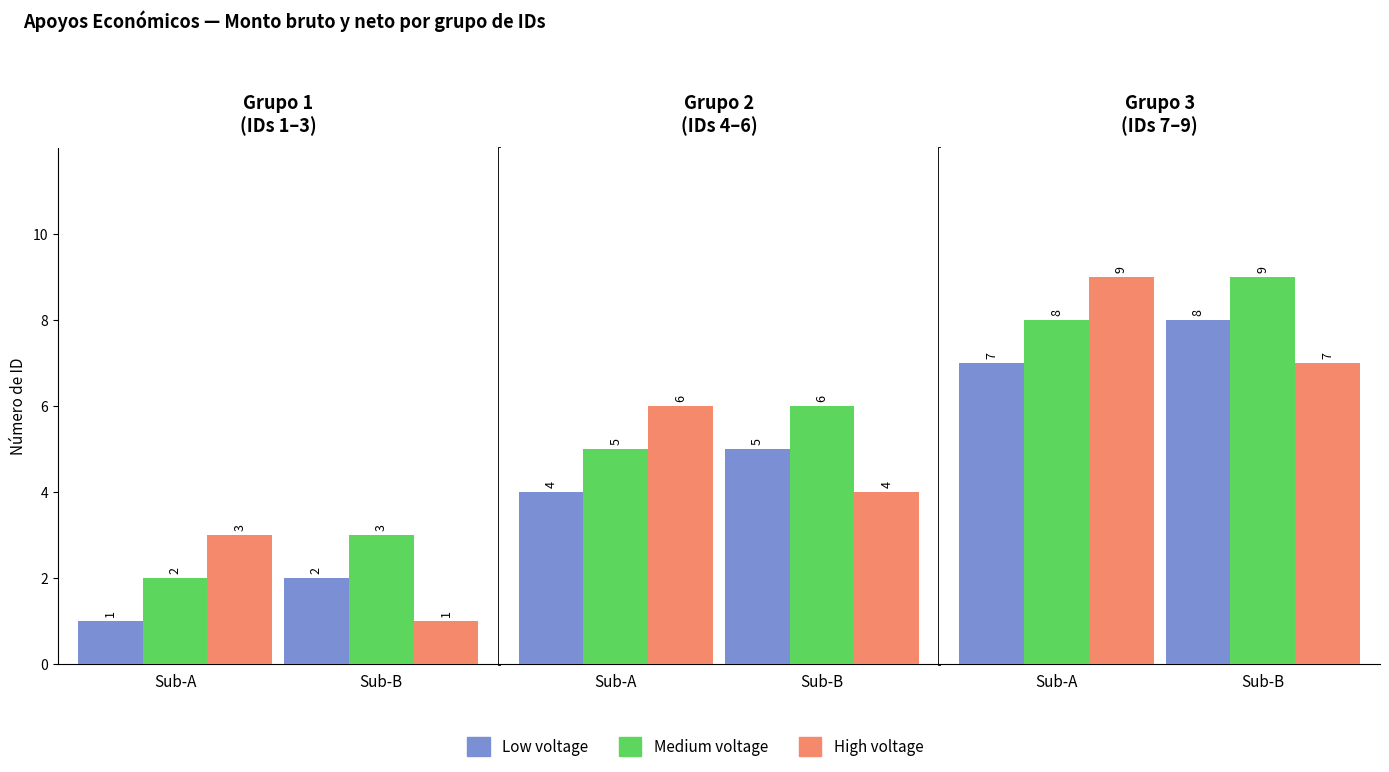

List the series in order of their overall mean, lowest first.

Low voltage, High voltage, Medium voltage